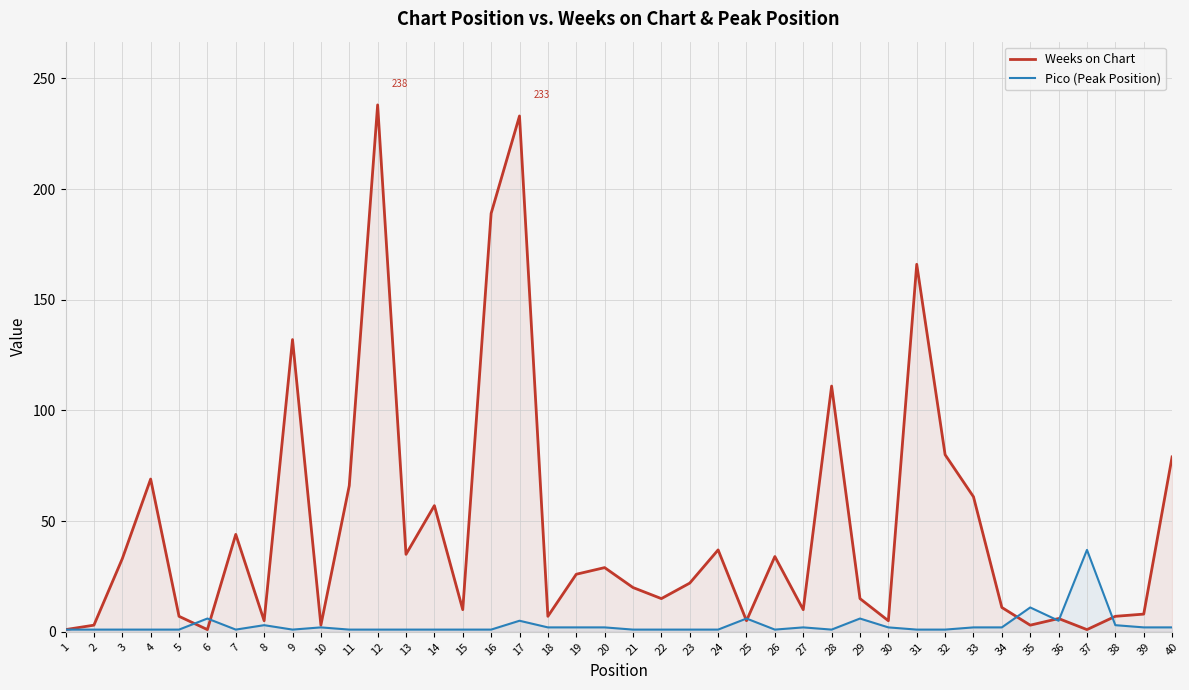

At 17, list the series in order from largest to smallest.

Weeks on Chart, Pico (Peak Position)